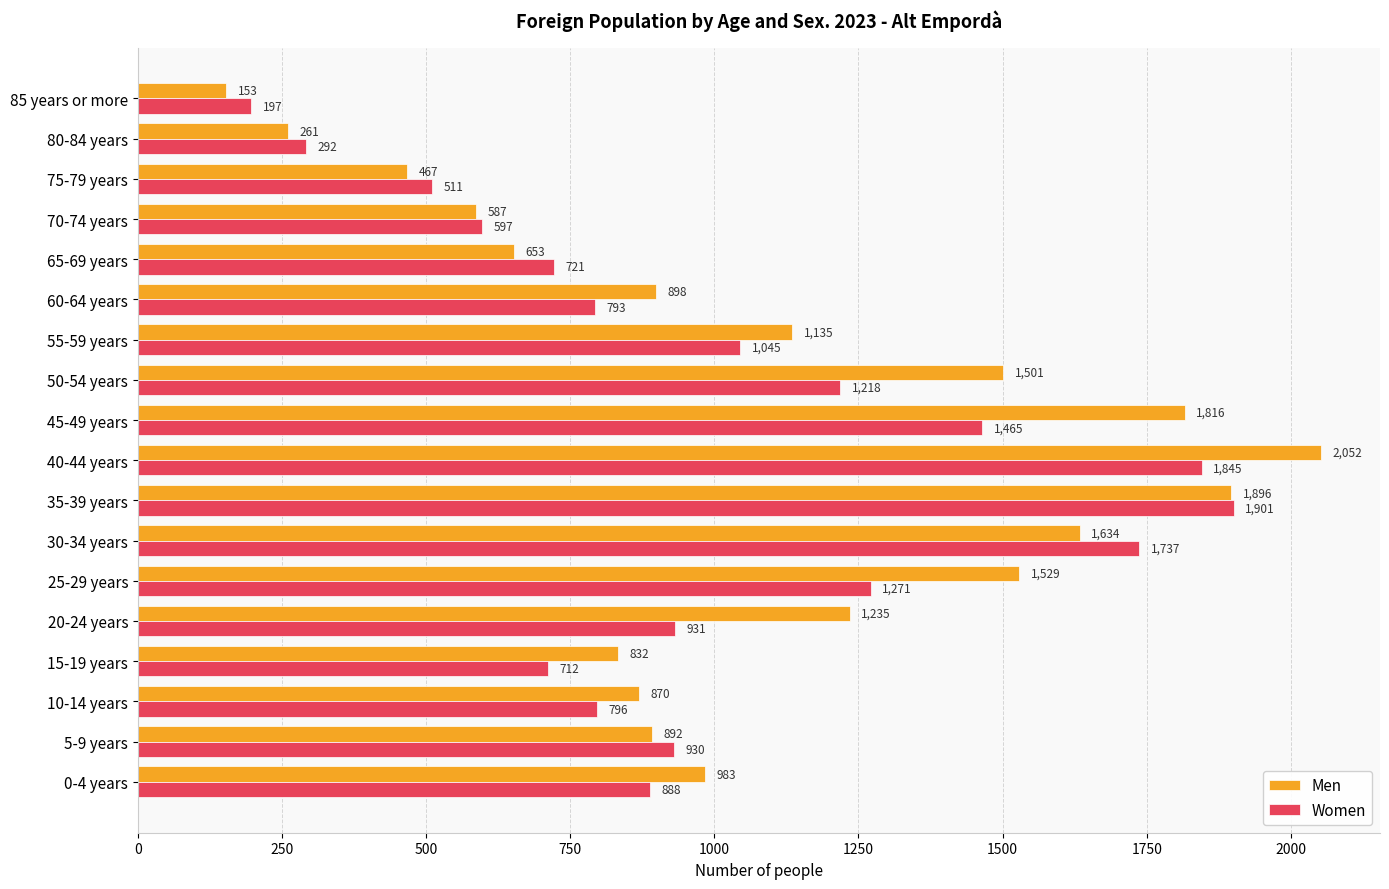

What is the maximum value shown in the chart?

2052